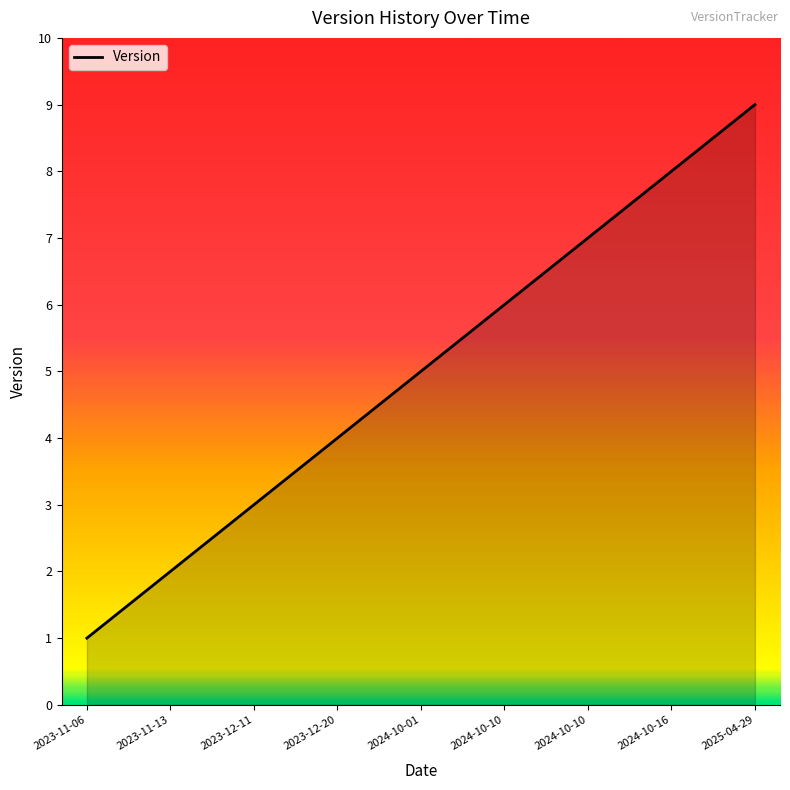

What is the minimum value shown in the chart?

1